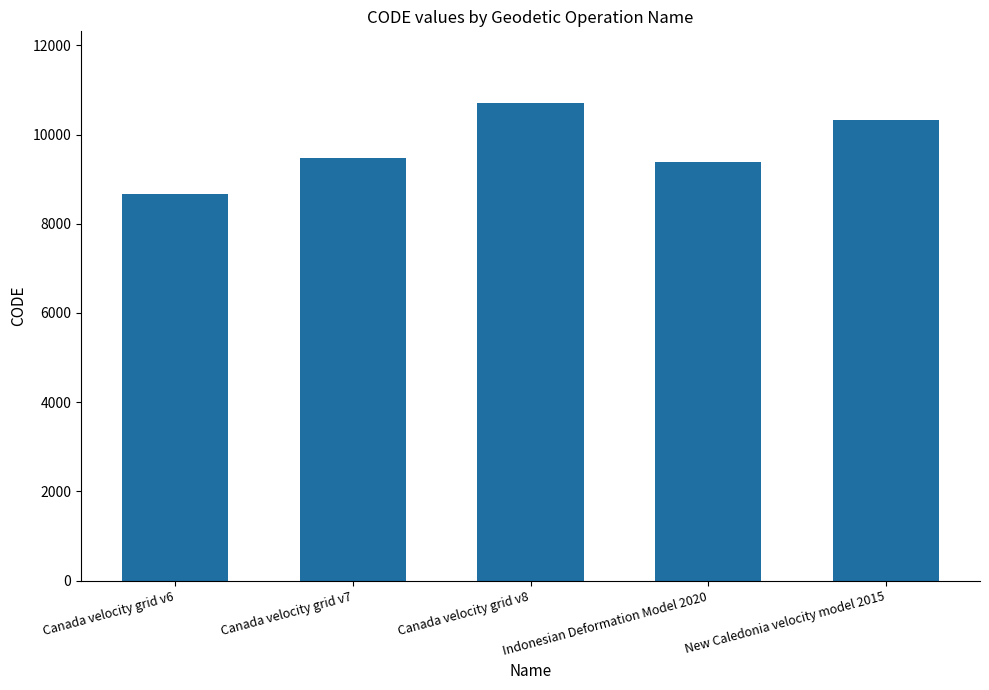

The chart shows a value of 10323 at New Caledonia velocity model 2015. True or false?

True